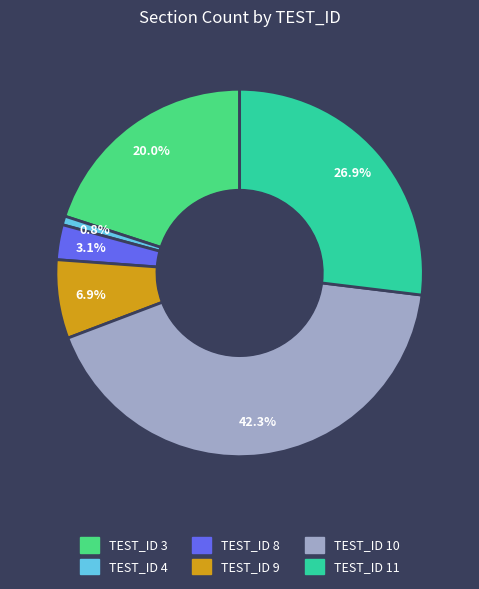

Which has a higher value, TEST_ID 3 or TEST_ID 8?

TEST_ID 3